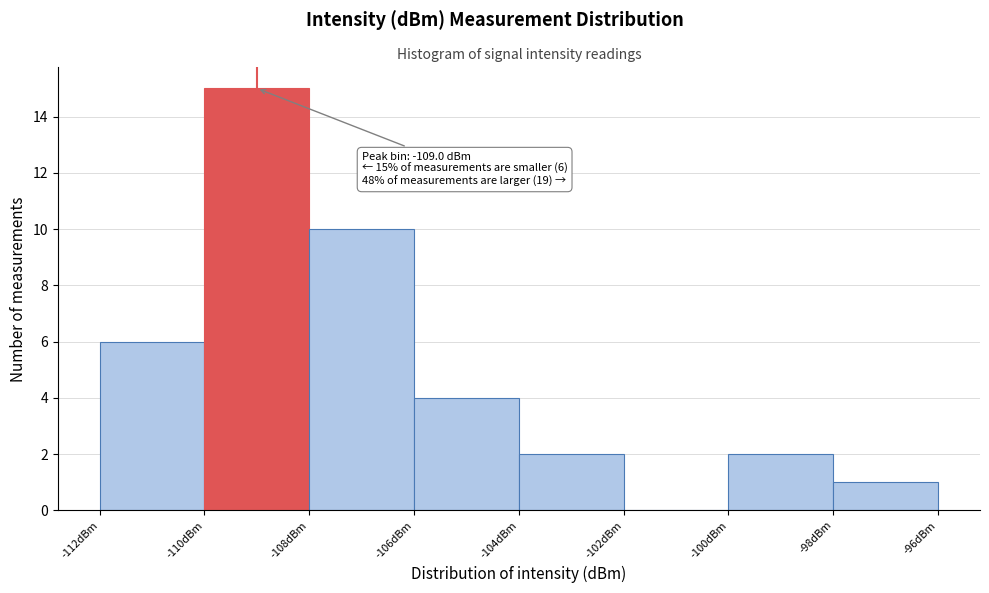

Which range on the x-axis has the tallest bar?

-110 to -108